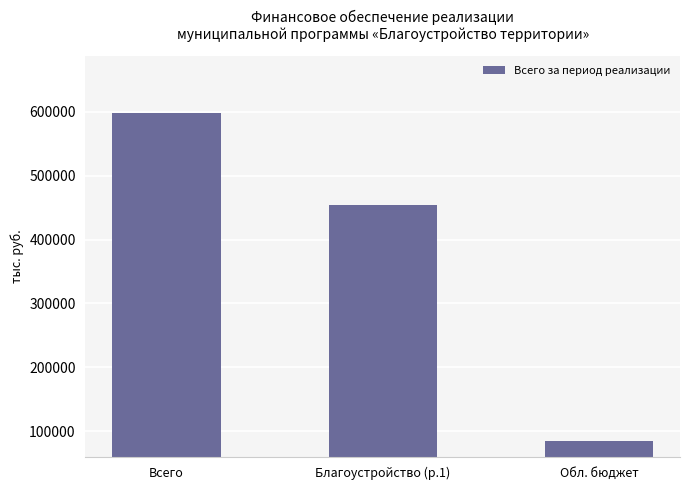

What is the difference between the maximum and second lowest values?

144911.7